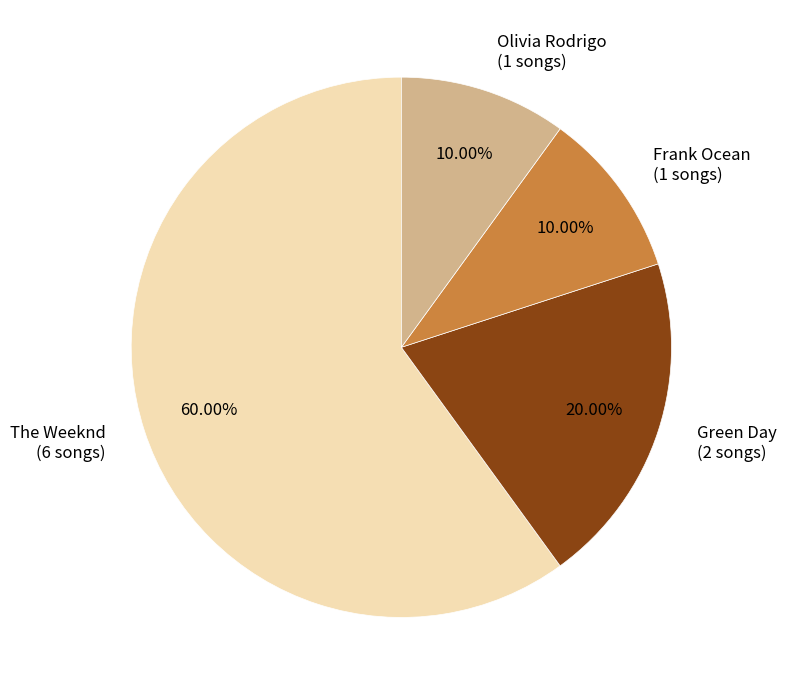

Combined, what portion of the pie is Olivia Rodrigo and The Weeknd?

70.0%